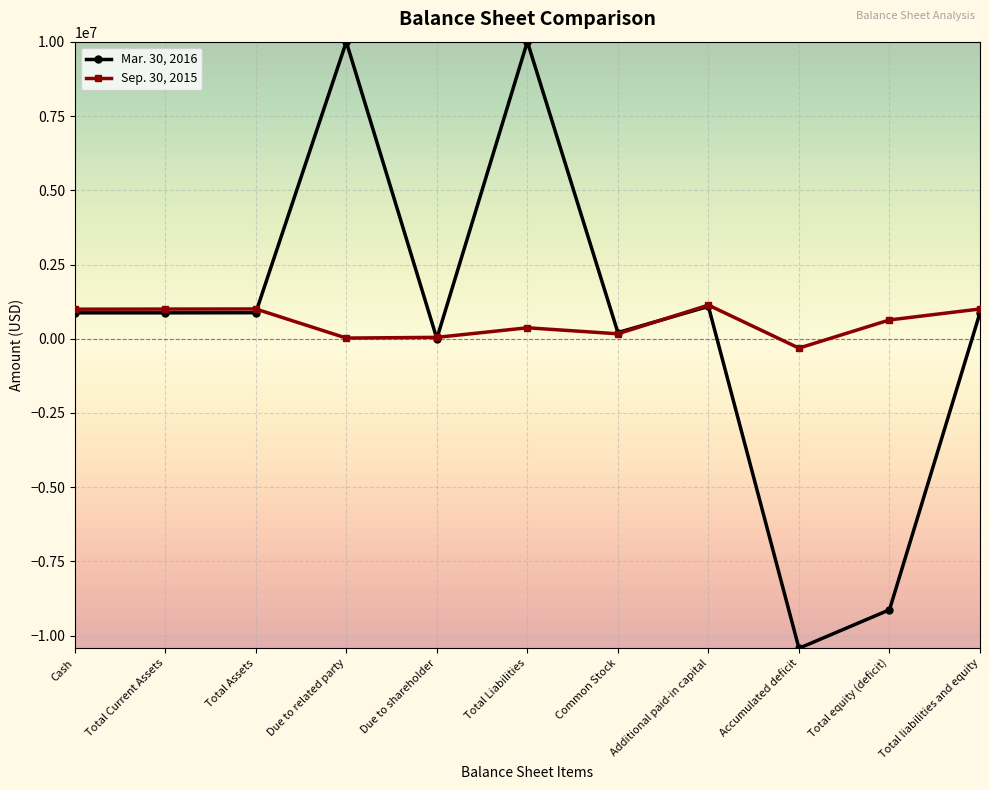

Is the value of Sep. 30, 2015 at Due to shareholder greater than the value of Mar. 30, 2016 at Additional paid-in capital?

No